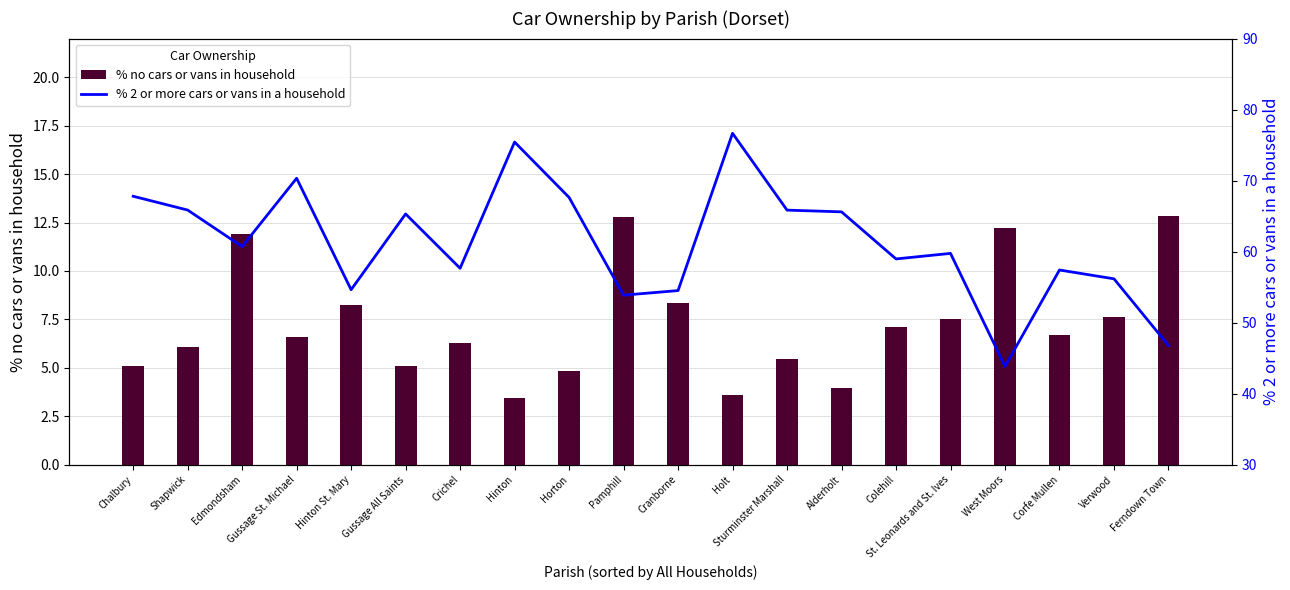

What are all the series names shown in the legend?

% no cars or vans in household, % 2 or more cars or vans in a household